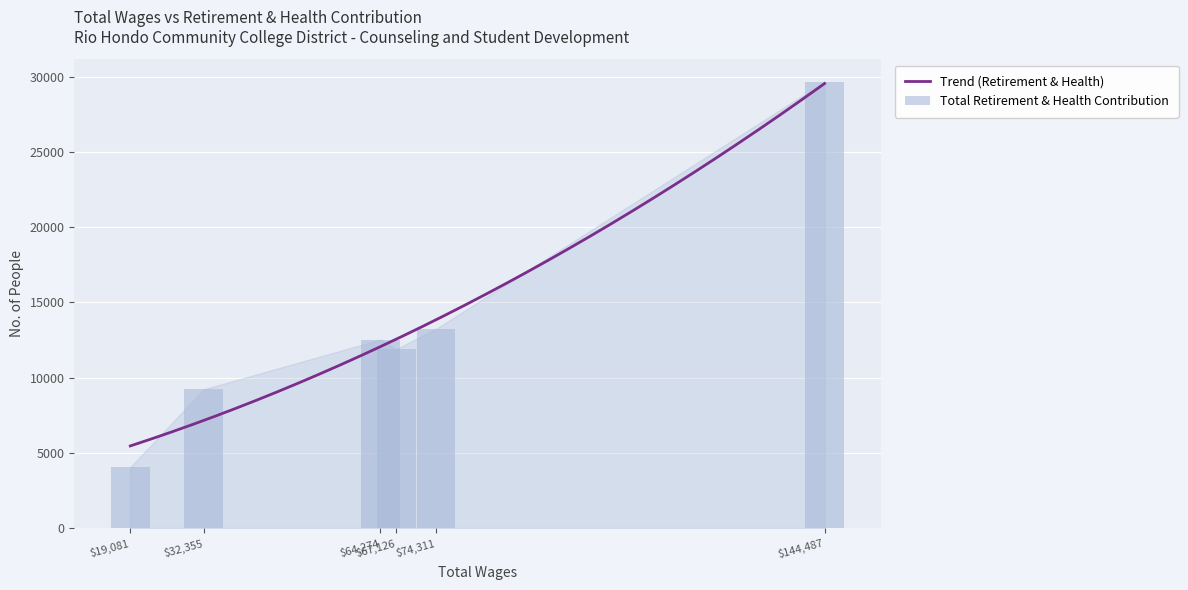

Are the bars grouped side by side (vs. stacked)?

No